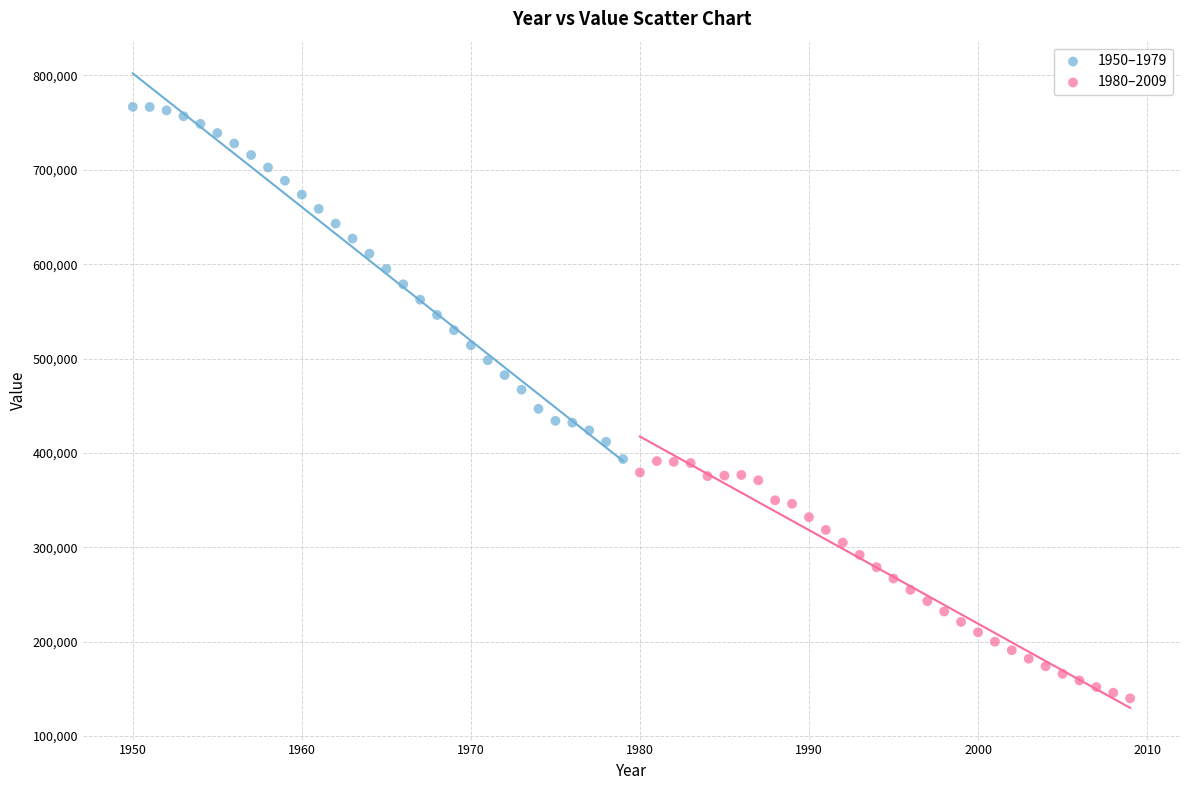

Which series reaches the maximum Y coordinate?

1950–1979